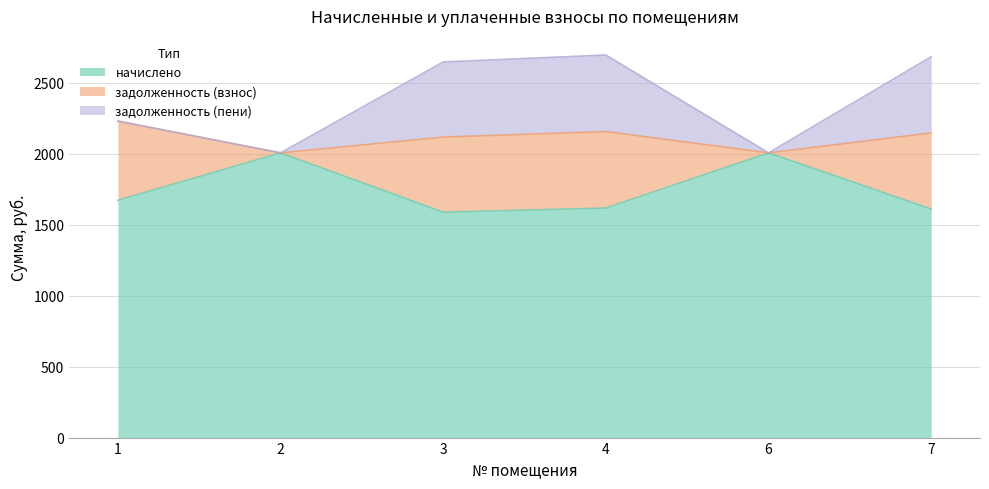

What is the difference between the second highest and minimum values in the задолженность (взнос) series?

538.9